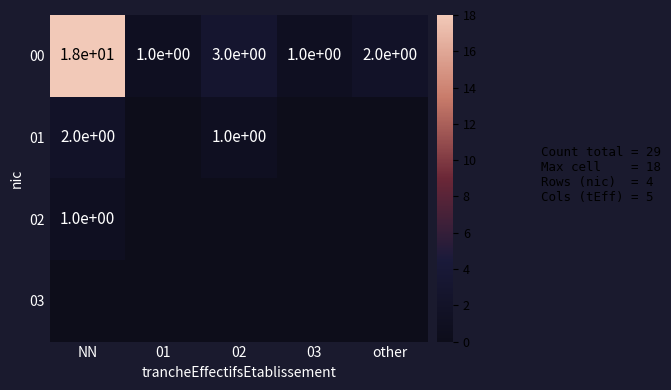

What is the average value of the 00 series?

5